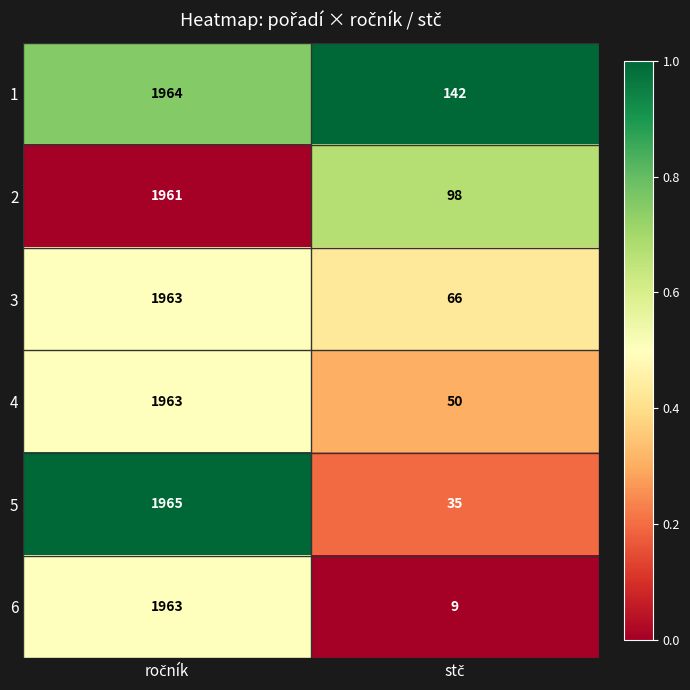

What is the smallest value displayed?

9